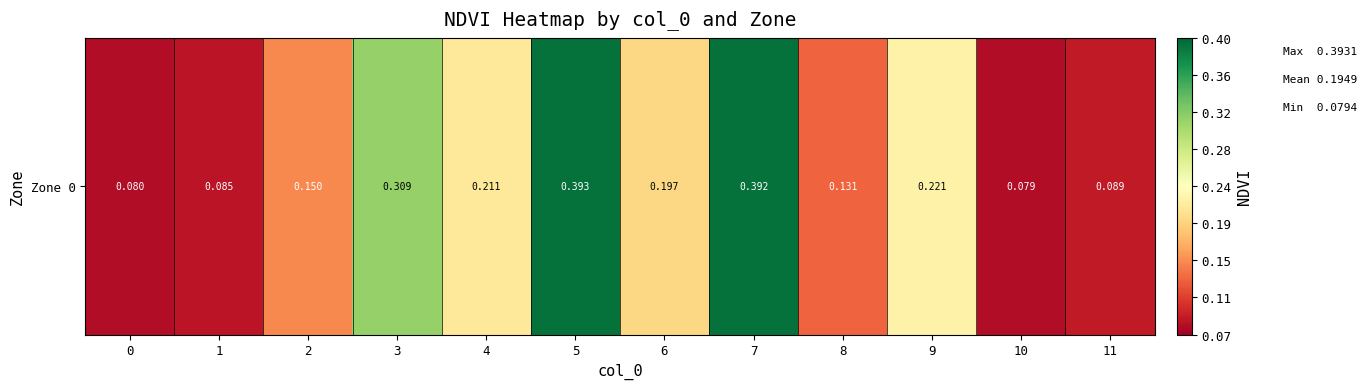

Count the number of data series in this chart.

1